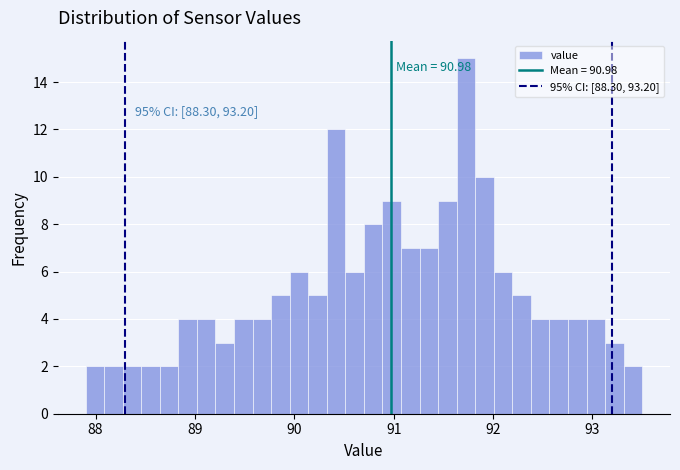

Around what value on the x-axis is the tallest bar? Give the approximate position of its centre, as read against the axis.

91.7